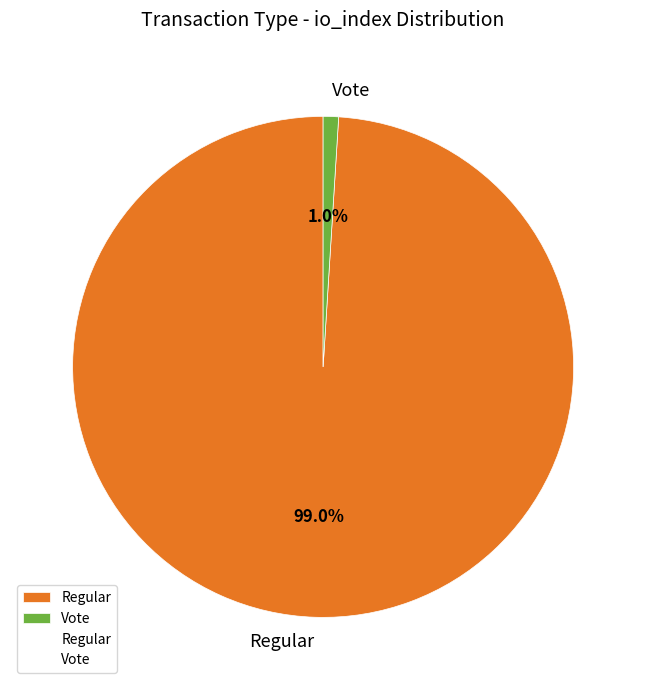

How much of the chart is everything except Vote?

99.0%